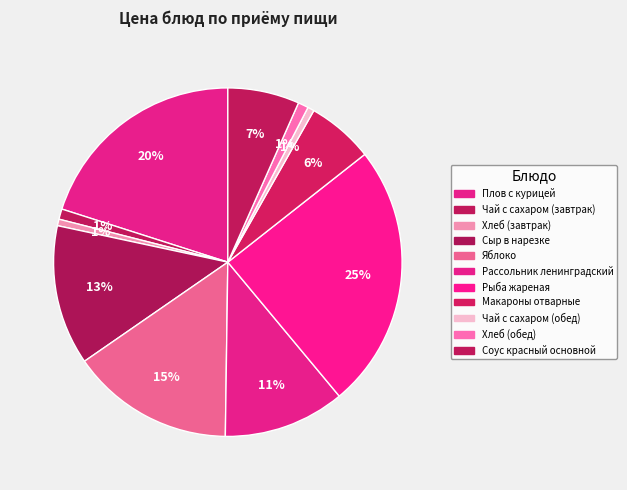

How many slices are in this pie chart?

11